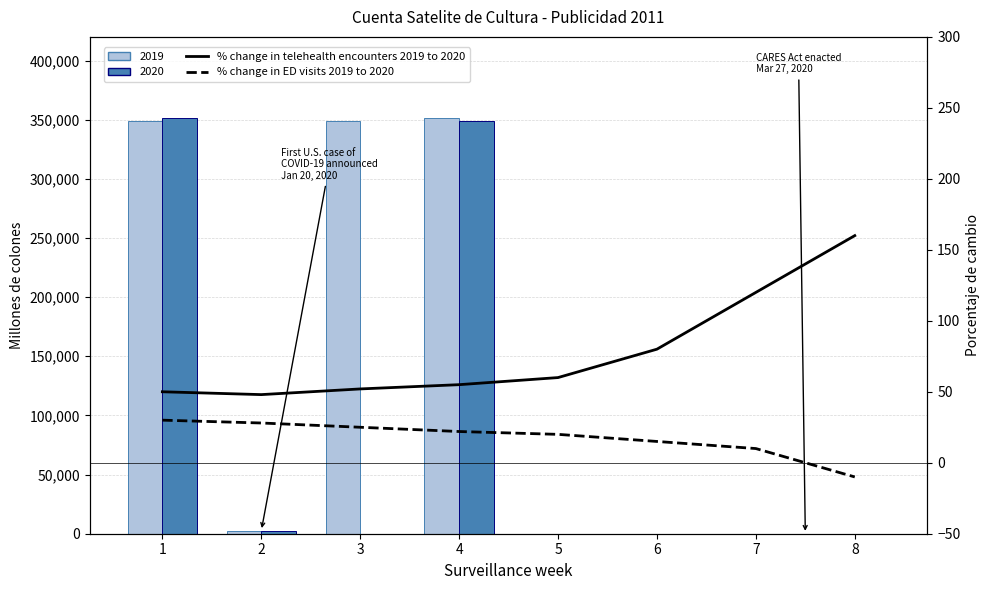

What is the difference between the maximum and minimum values in the % change in ED visits 2019 to 2020 series?

40